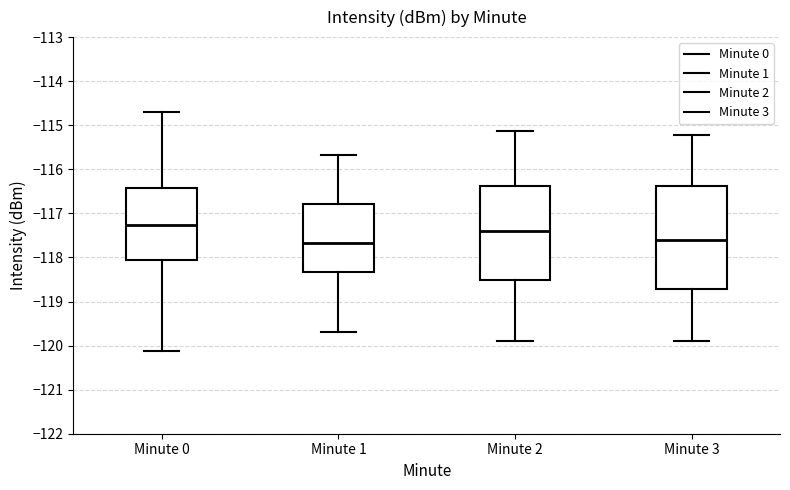

Reading left to right, read every box against the y-axis: the position of its median line, the range the box covers, and the ends of its whiskers. The values are not printed on the chart, so give them approximately, as read against the axis.

Minute 0: median -117.3, box -118.1 to -116.4, whiskers -120.1 to -114.7
Minute 1: median -117.7, box -118.3 to -116.8, whiskers -119.7 to -115.7
Minute 2: median -117.4, box -118.5 to -116.4, whiskers -119.9 to -115.1
Minute 3: median -117.6, box -118.7 to -116.4, whiskers -119.9 to -115.2